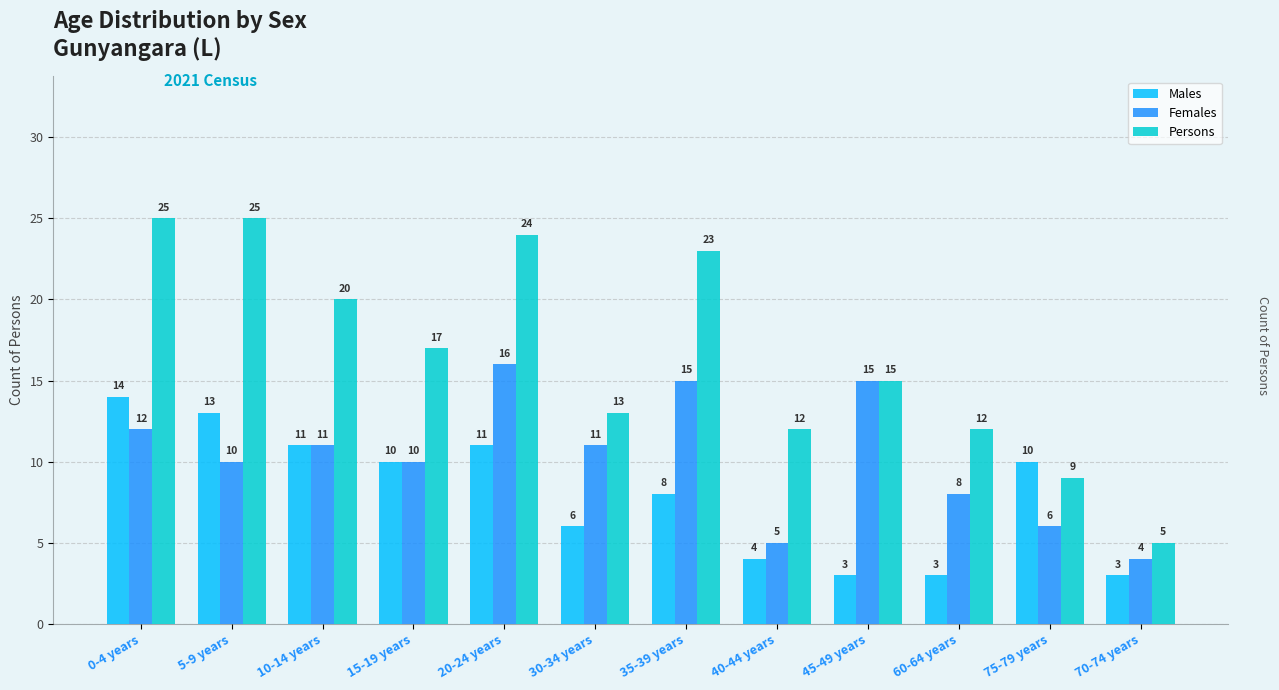

Is the value of Persons at 0-4 years greater than the value of Females at 60-64 years?

Yes